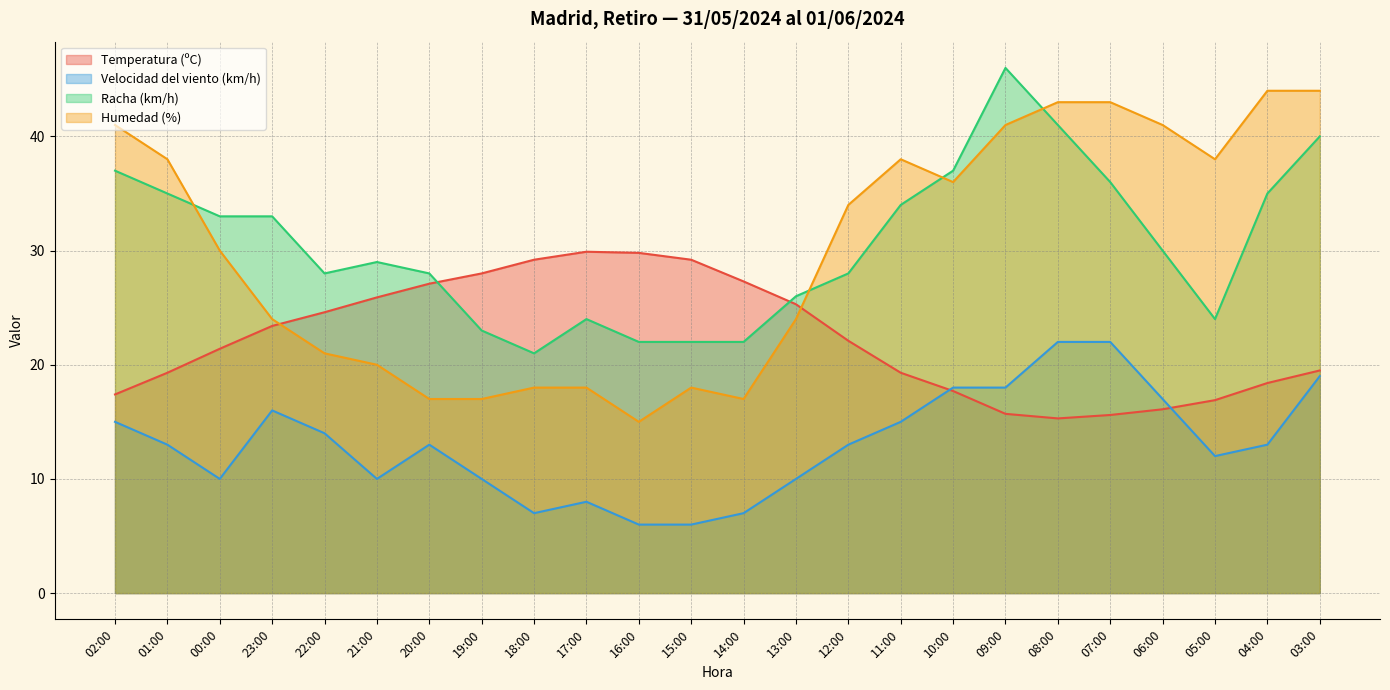

What is the difference between the second highest and second lowest values in the Temperatura (ºC) series?

14.2